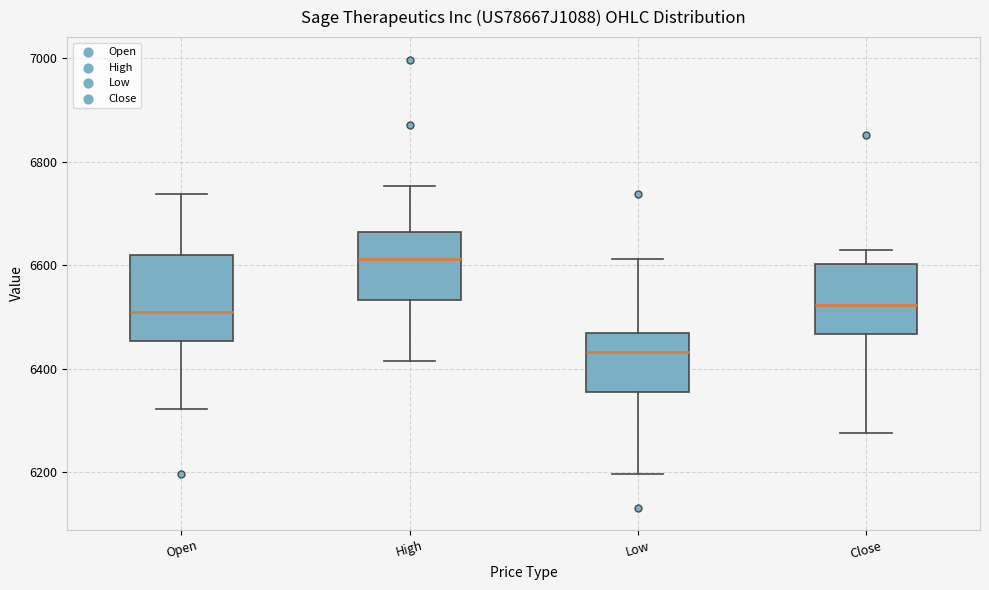

Which box is the tallest, from its lower edge to its upper edge?

Open